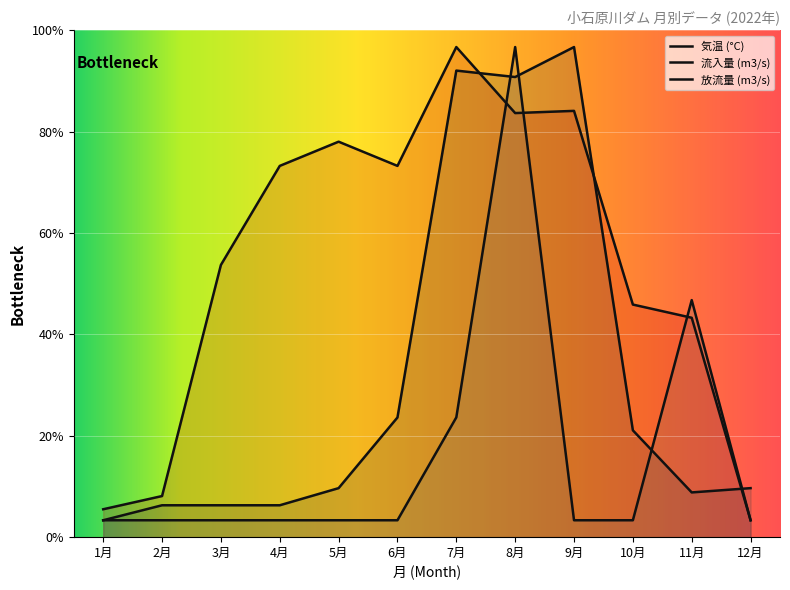

What position from the right is 11月?

2